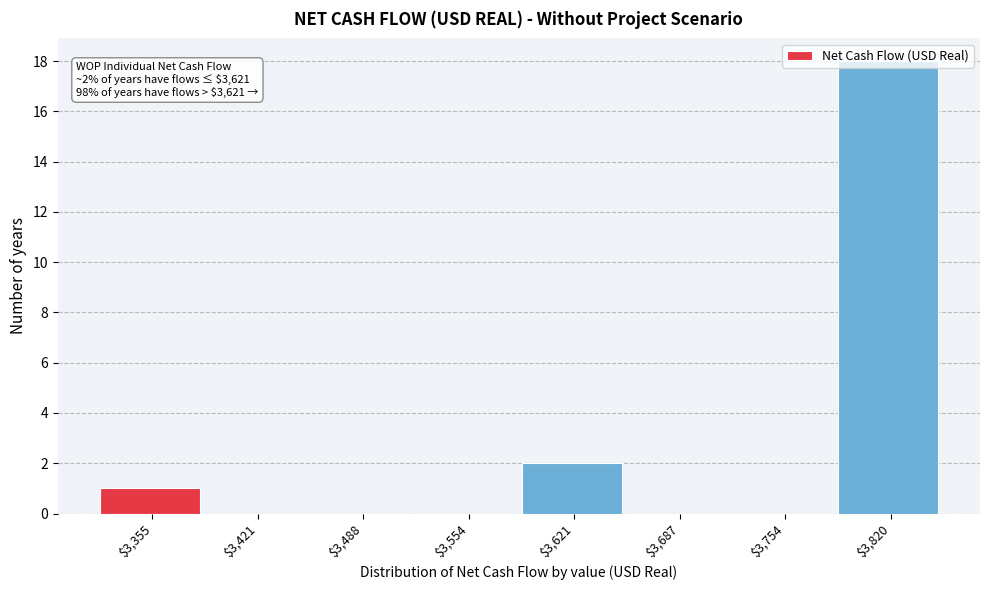

At which label is the value closest to 9?

$3,621